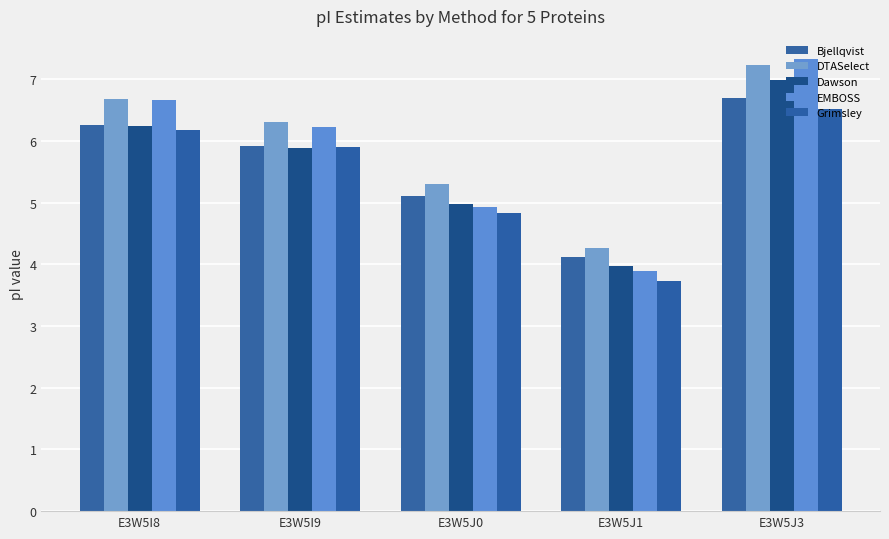

Is the value of DTASelect at E3W5J3 greater than the value of Bjellqvist at E3W5I8?

Yes